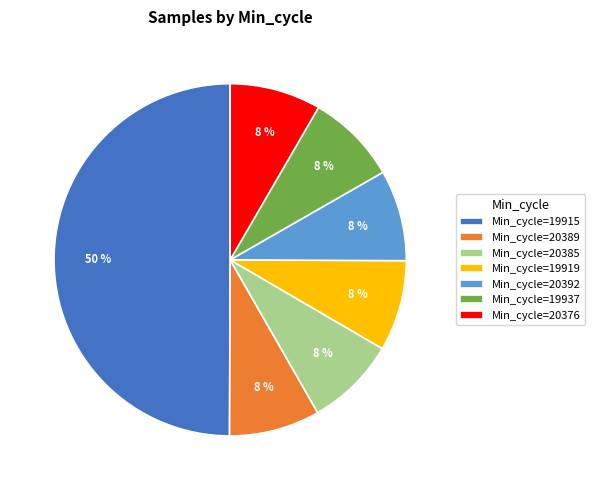

True or false: Min_cycle=19937 accounts for 1% of the total.

False